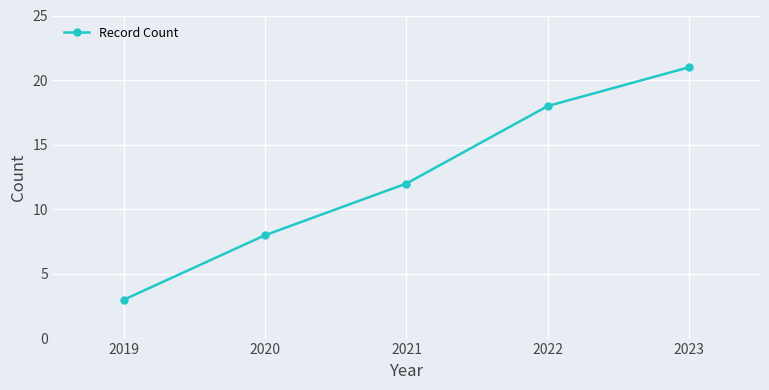

Rank the categories by value from lowest to highest.

2019, 2020, 2021, 2022, 2023